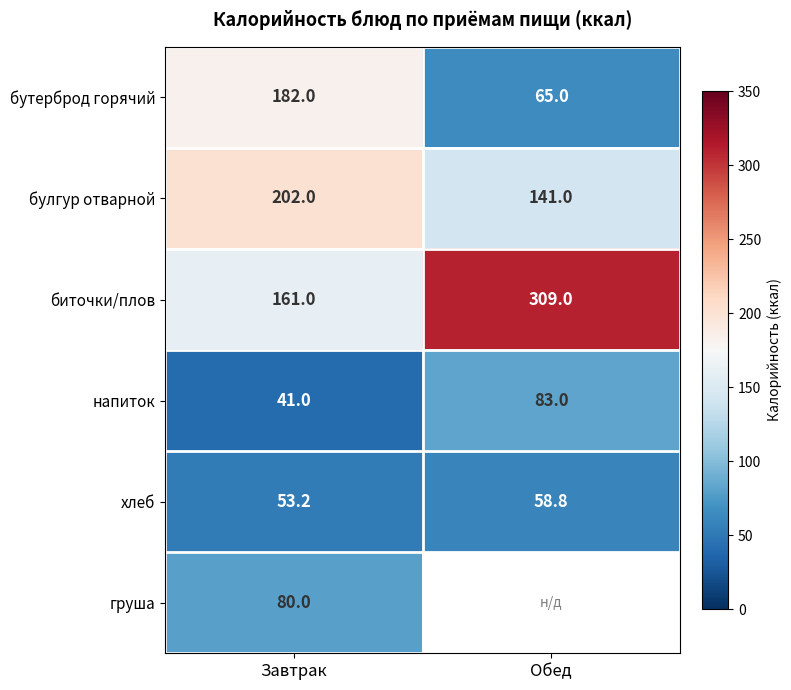

What value does the бутерброд горячий series have at Обед?

65.0